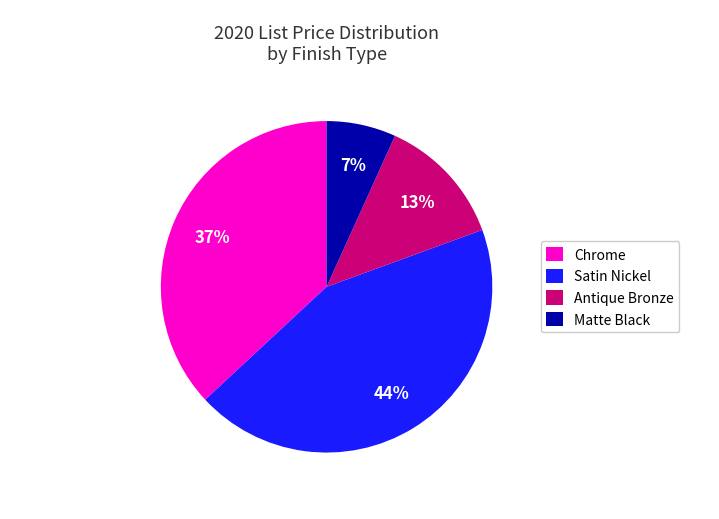

To the nearest percent, what is the average slice percentage?

25%